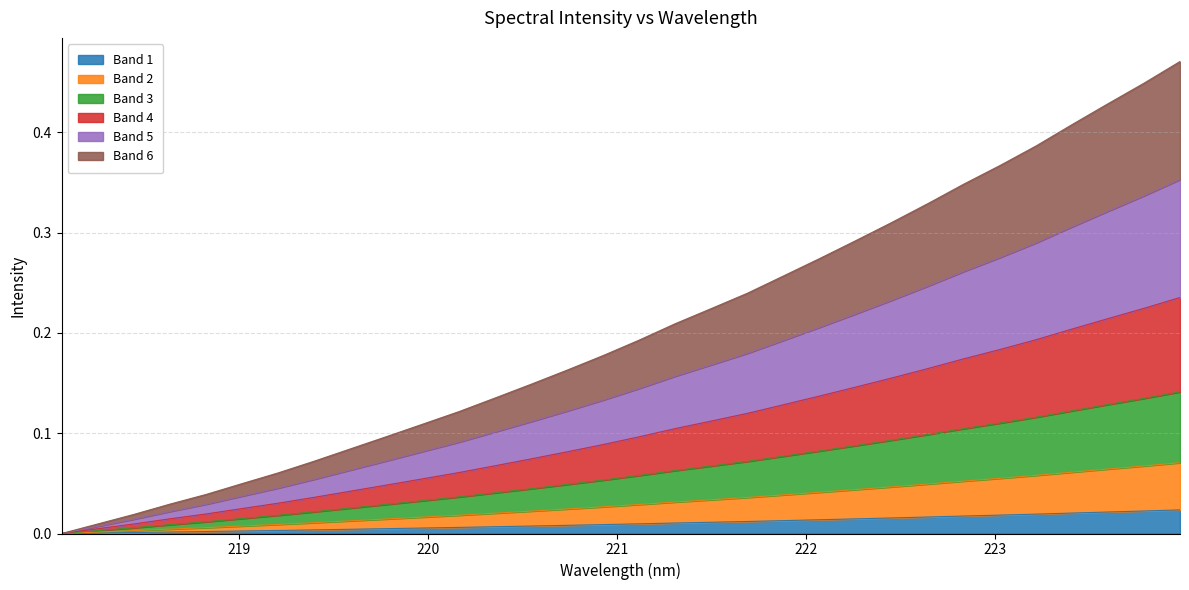

Rank the categories by value from lowest to highest.

218.0596, 218.2508, 218.442, 218.6332, 218.8244, 219.0156, 219.2067, 219.3979, 219.589, 219.7801, 219.9712, 220.1623, 220.3533, 220.5444, 220.7354, 220.9264, 221.1174, 221.3083, 221.4993, 221.6902, 221.8812, 222.0721, 222.263, 222.4538, 222.6447, 222.8355, 223.0264, 223.2172, 223.408, 223.5987, 223.7895, 223.9802